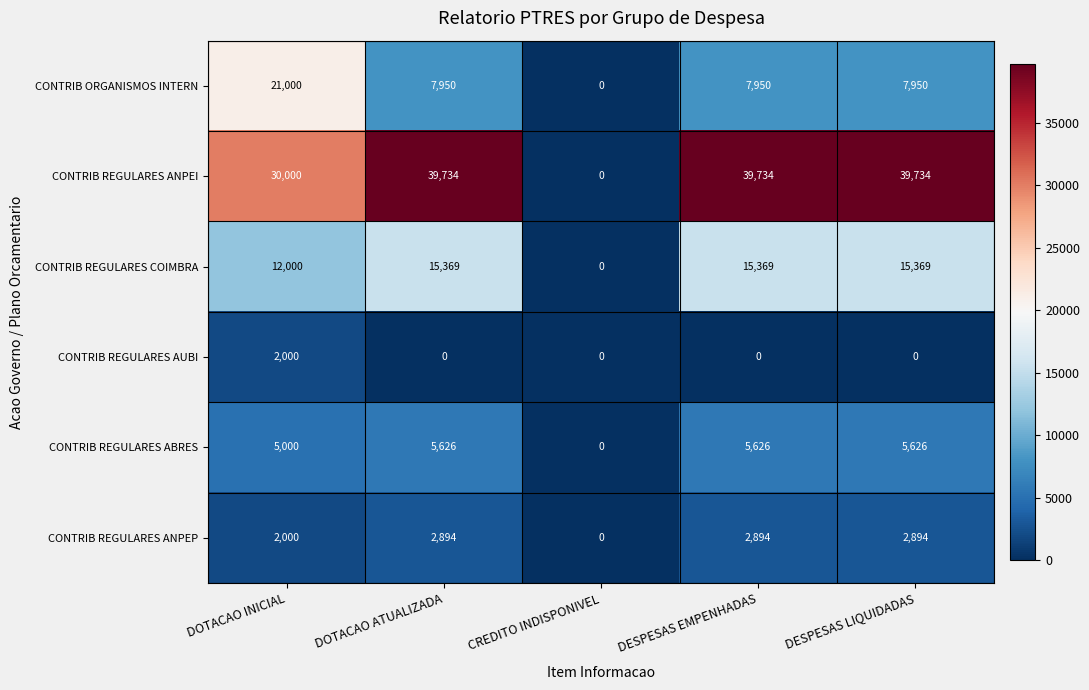

How many distinct data groups are displayed?

6